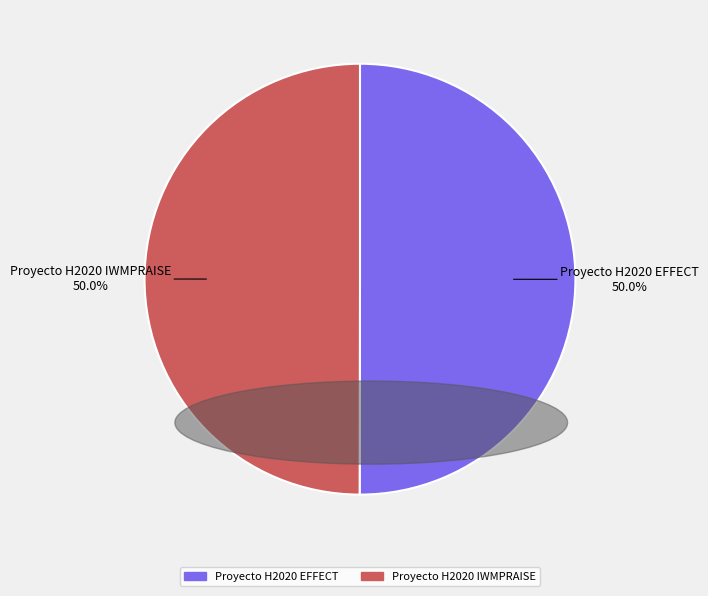

What portion of the pie excludes Proyecto H2020 EFFECT?

50.0%